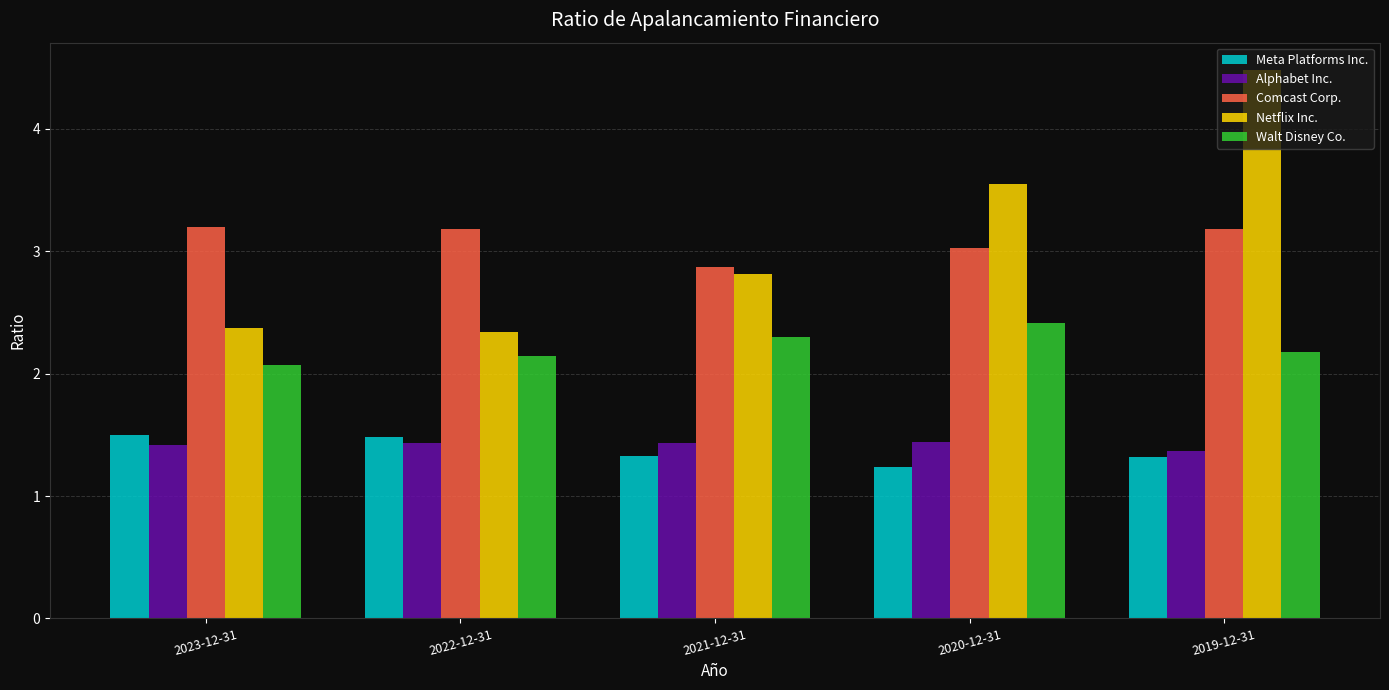

What is the value of the Comcast Corp. bar at the 4th from the left?

3.0